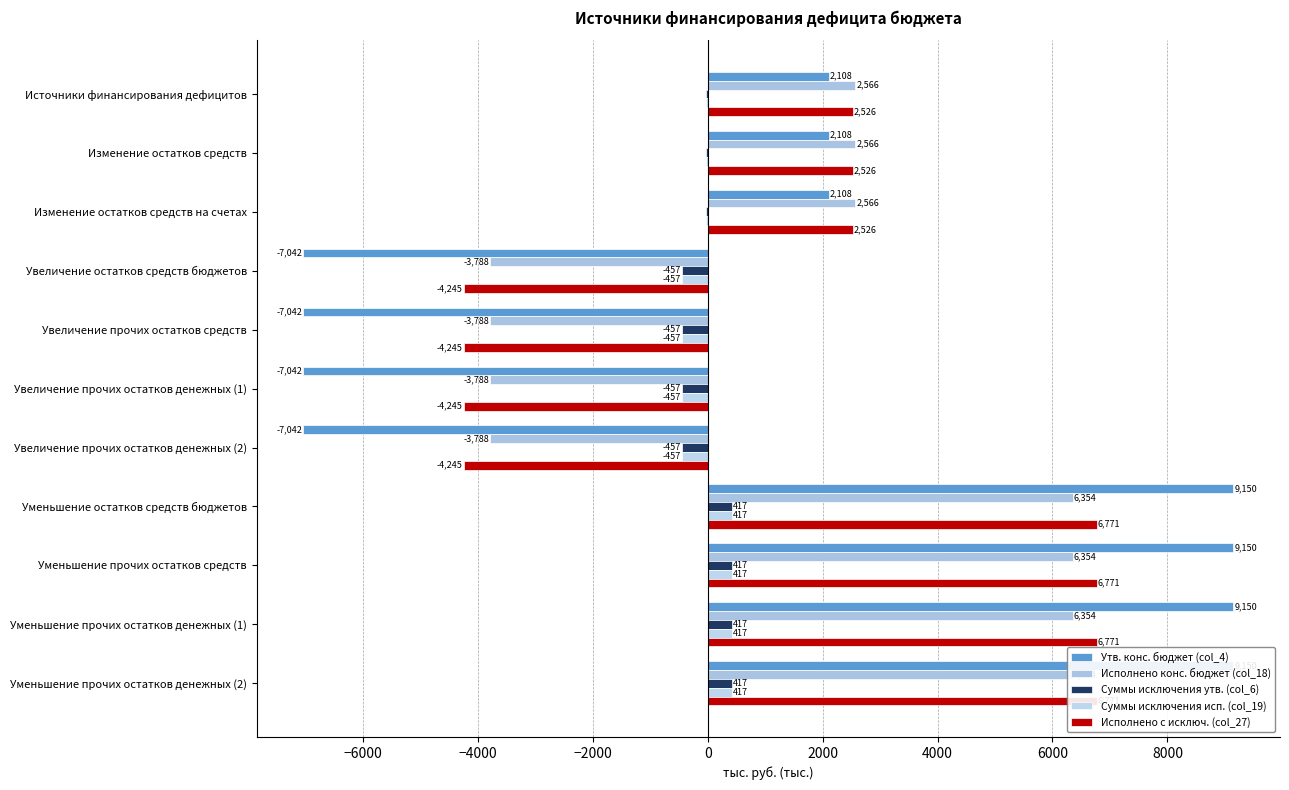

Which series changed the most between Изменение остатков средств and Увеличение прочих остатков денежных (2)?

Утв. конс. бюджет (col_4)